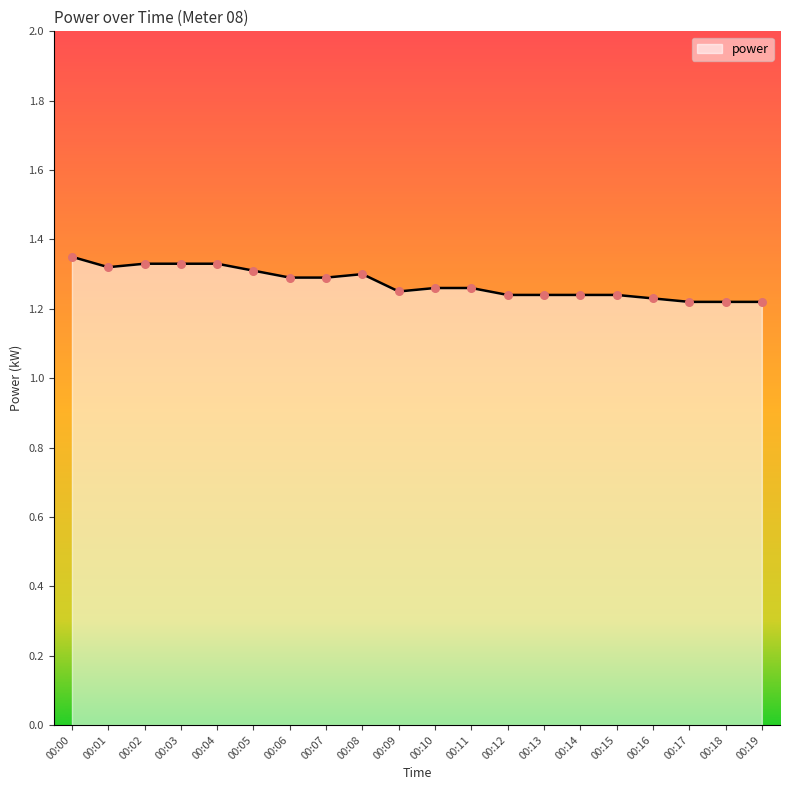

What is the ratio of the value at 00:01 to the value at 00:05?

1.0